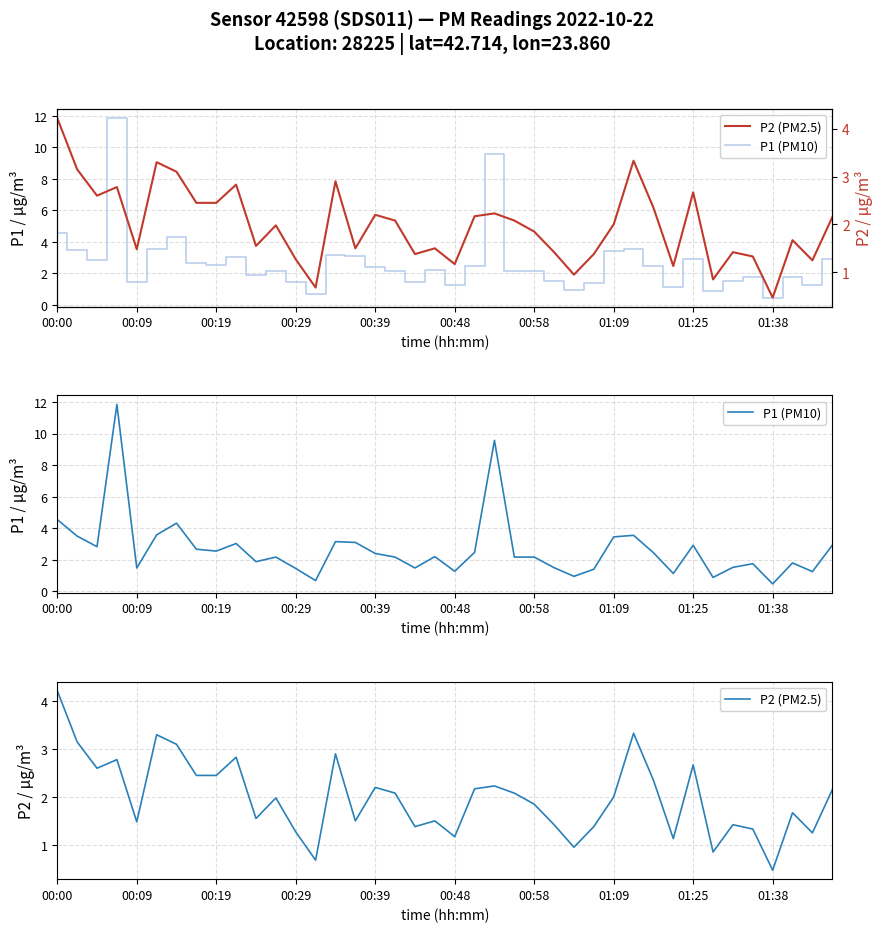

At 00:48, list the series in order from largest to smallest.

P1 (PM10), P2 (PM2.5)